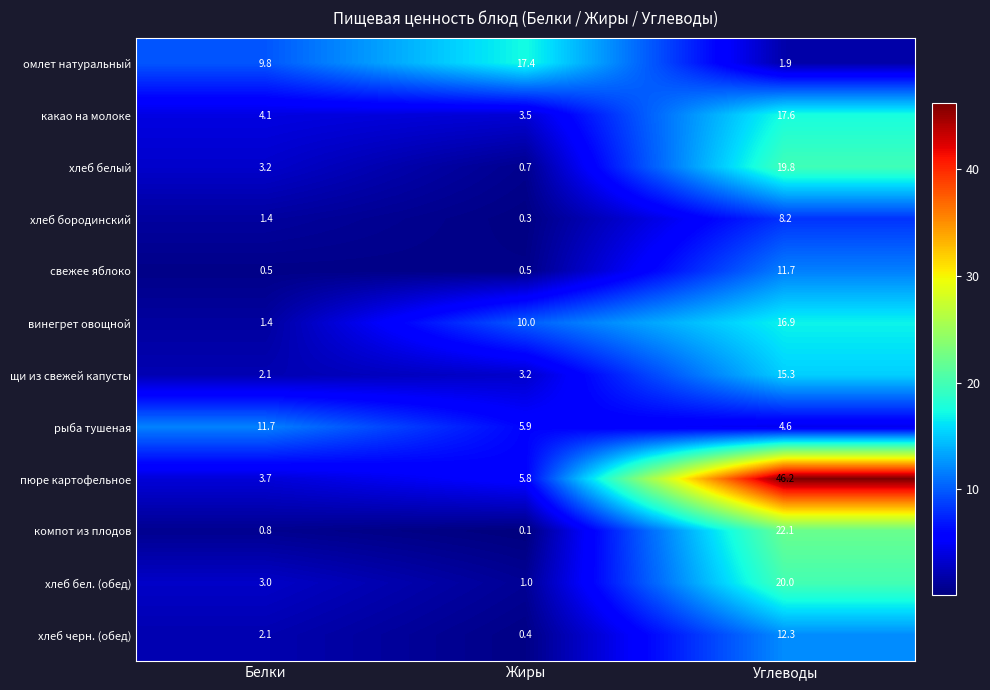

Which series has the widest spread of values?

пюре картофельное